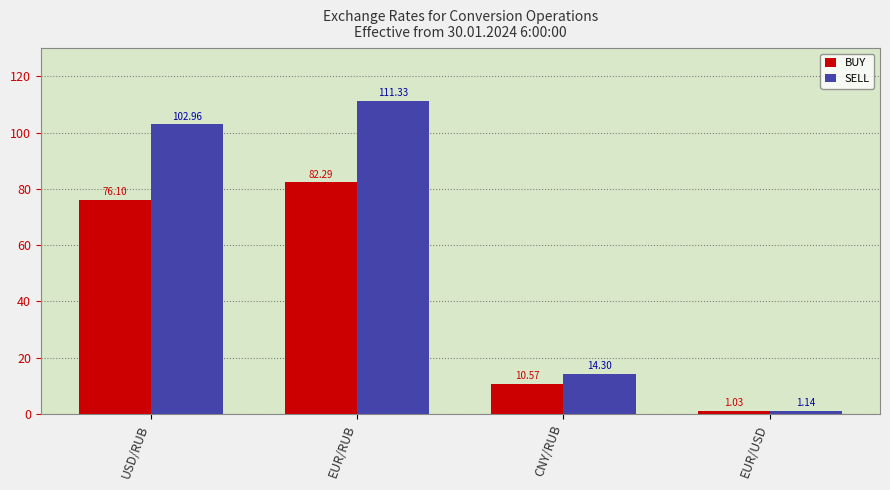

Which category has the highest value across all series?

EUR/RUB